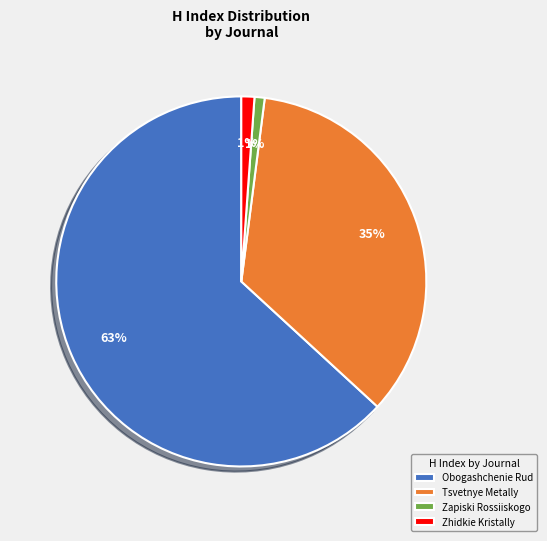

How many slices are in this pie chart?

4